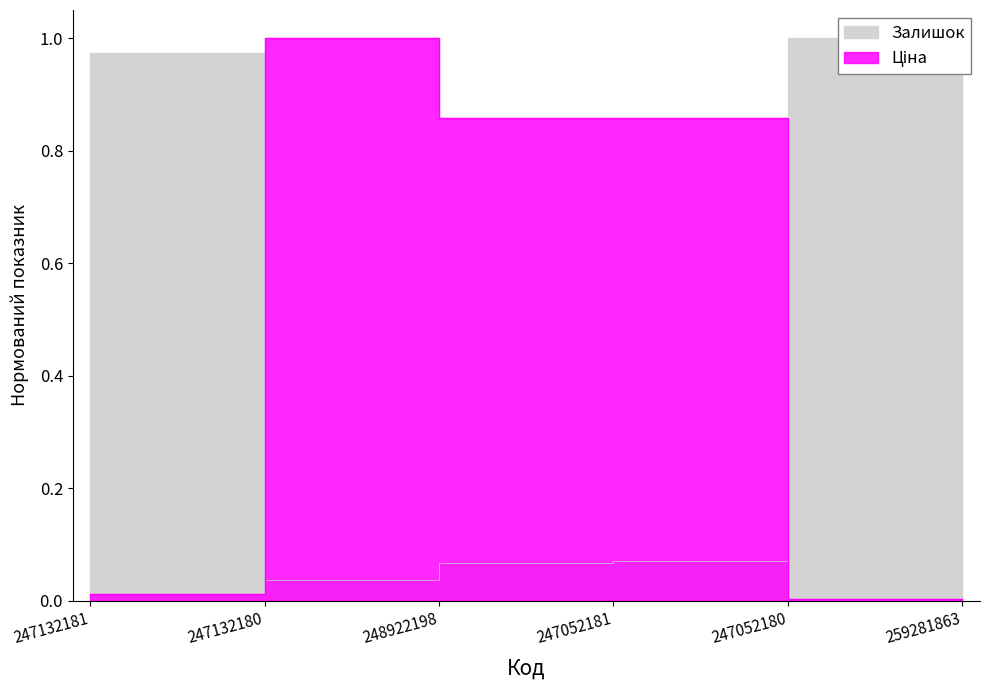

The value of Залишок at 247132181 is 0.9. True or false?

True